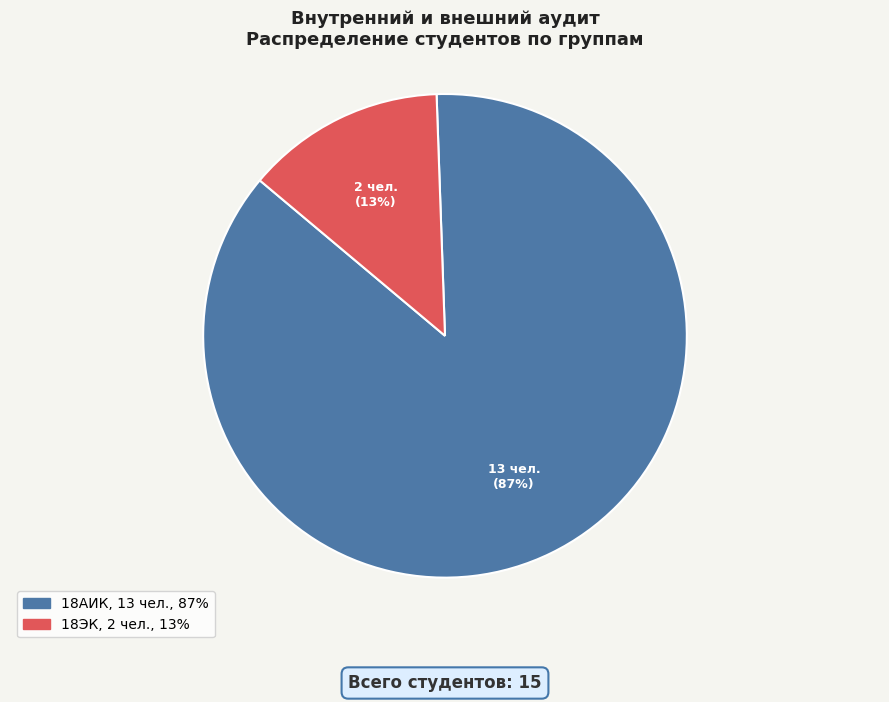

How many slices are in this pie chart?

2